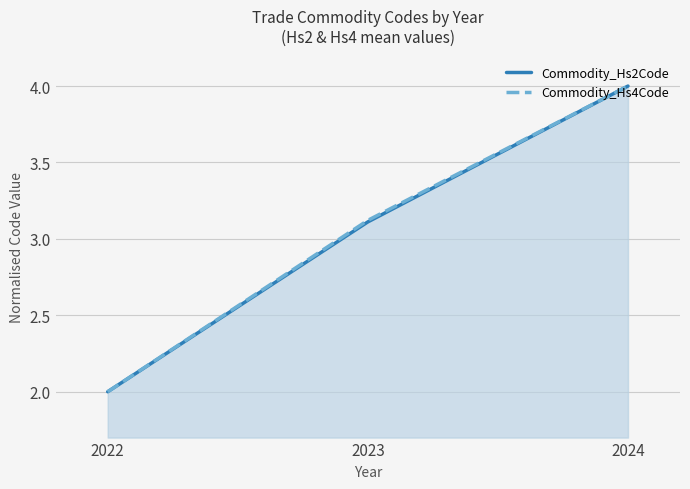

Which category has the lowest value in the Commodity_Hs4Code series?

2022